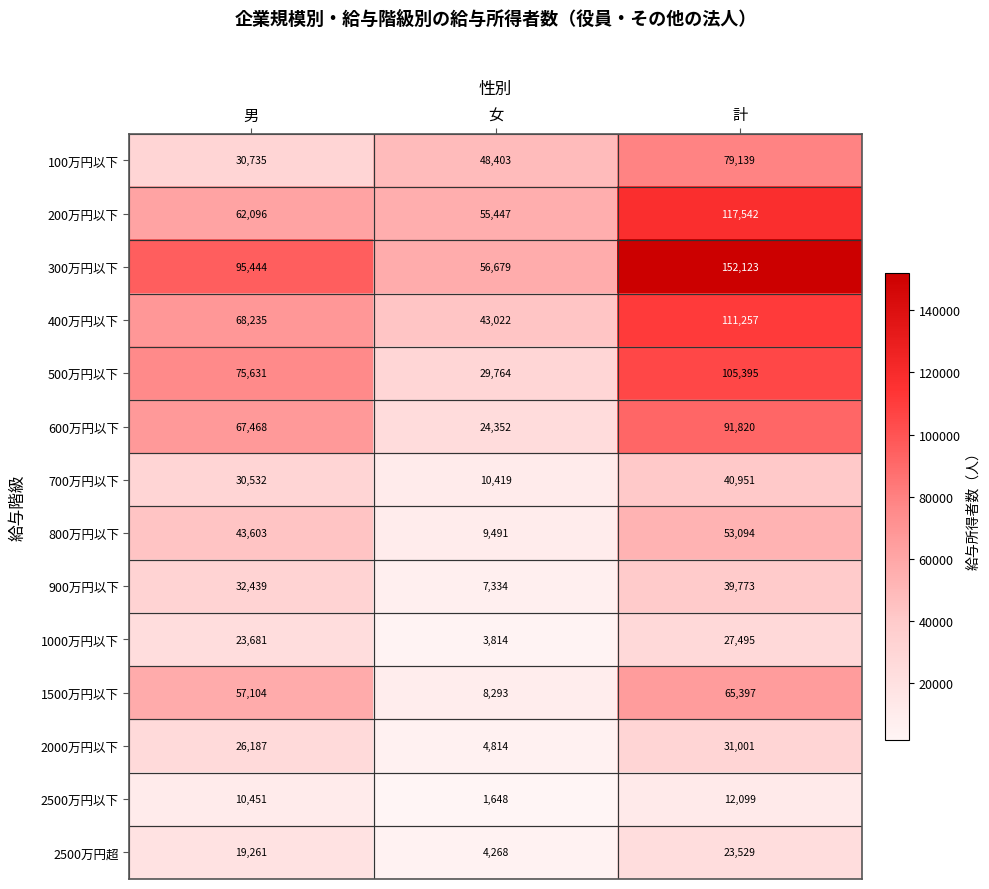

What is the total value across all series at 女?

307748